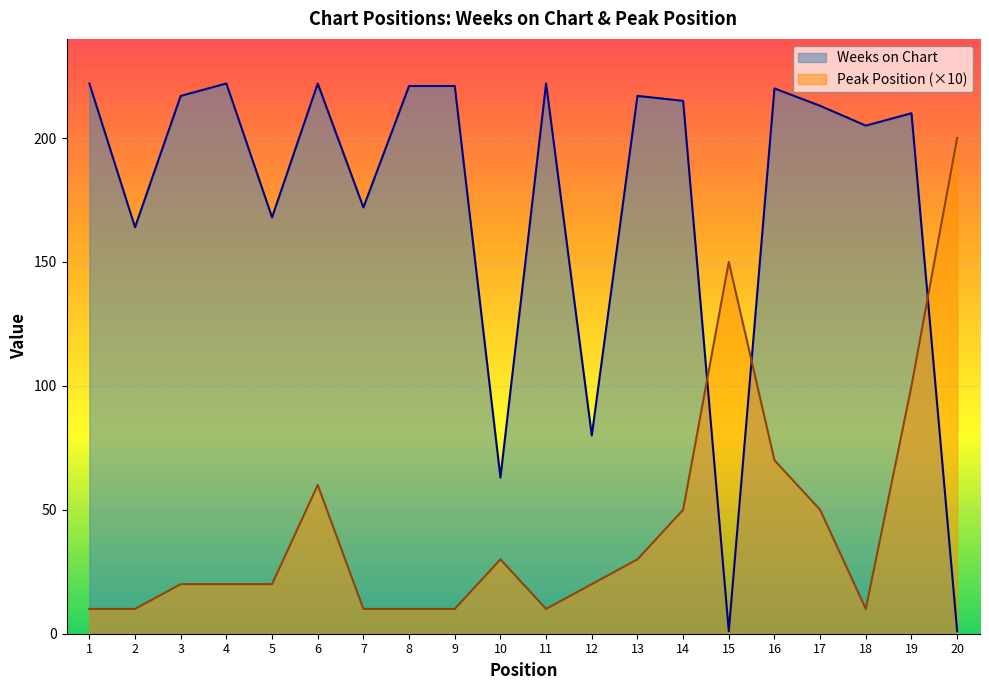

What is the sum of the Peak Position values at 6 and 17?

110